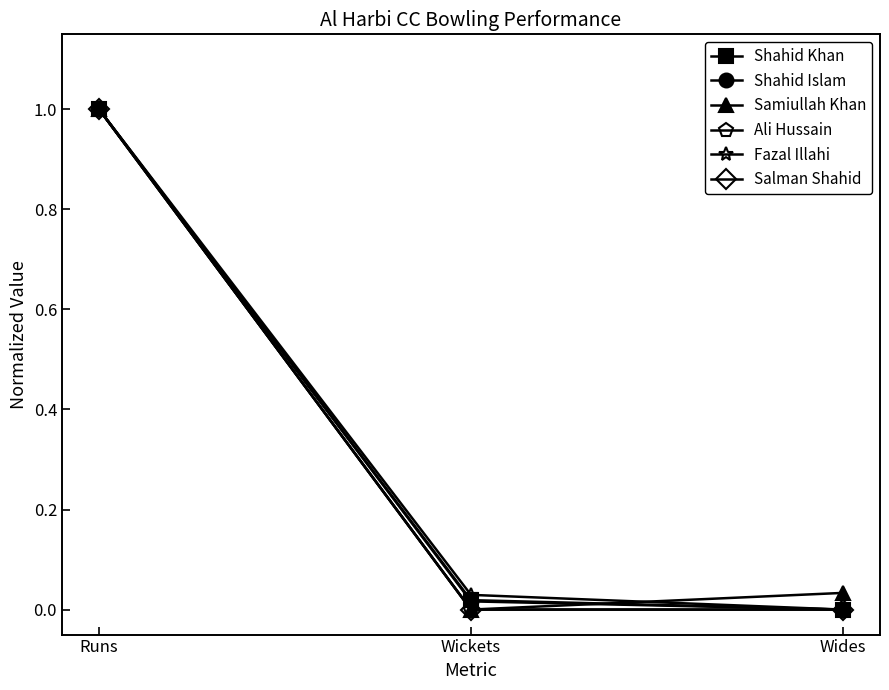

Which category has the lowest value in the Shahid Khan series?

Wides